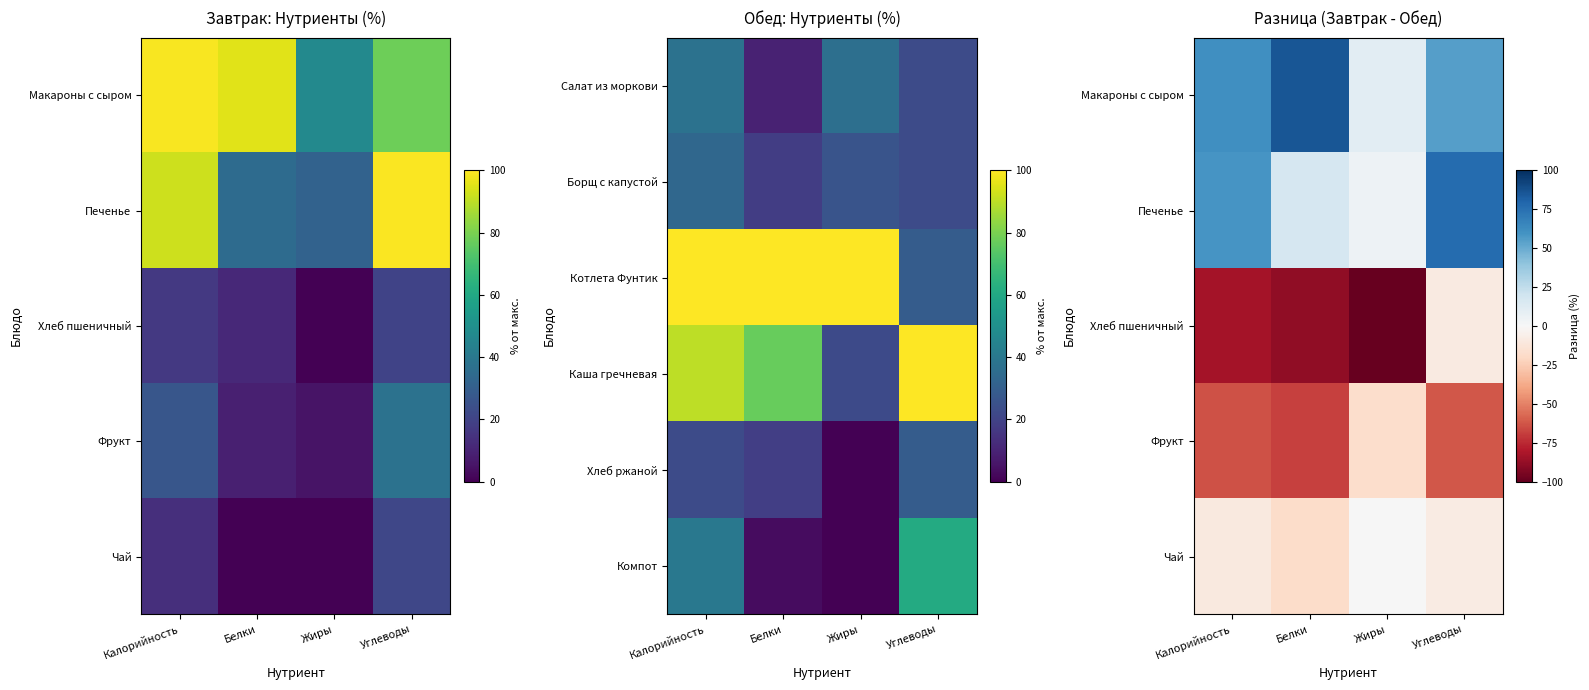

Which series has the largest range (max minus min)?

Хлеб пшеничный